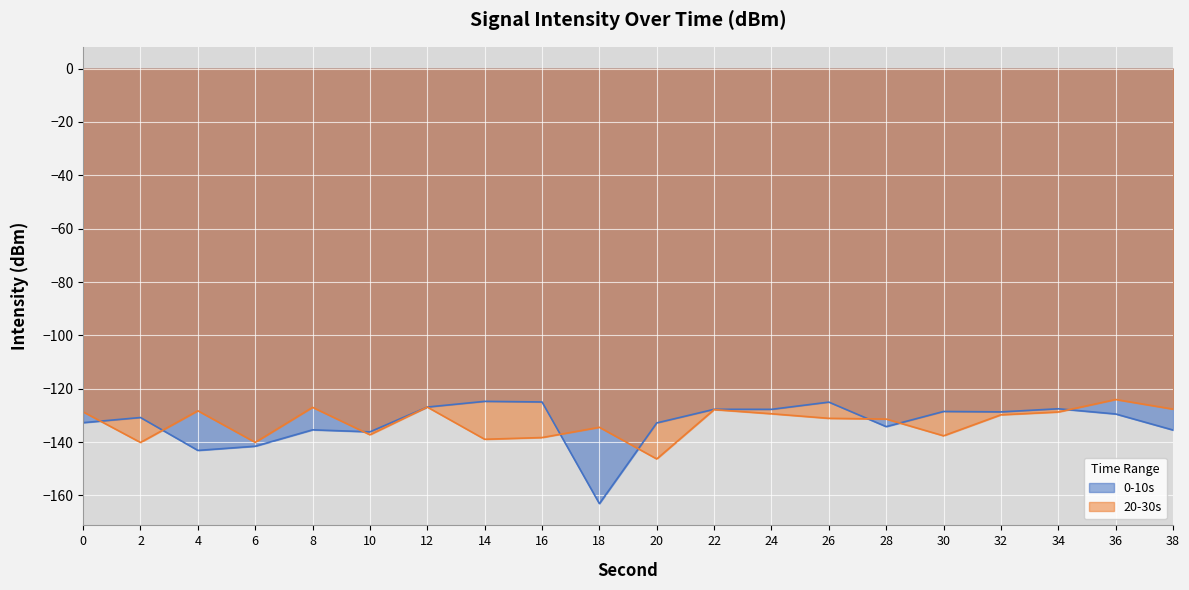

At which category is the sum across all series the highest?

36